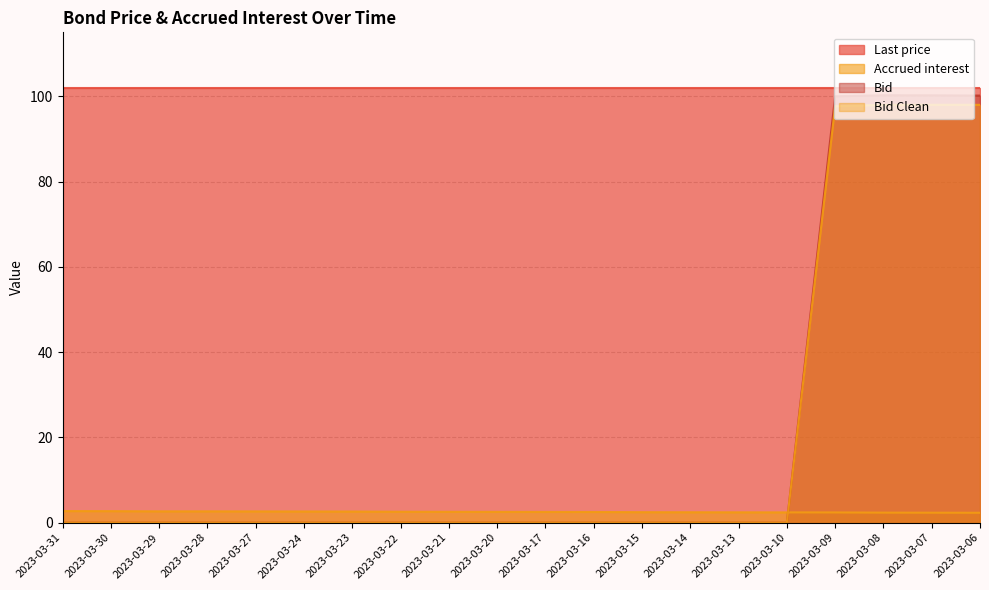

At how many categories does at least one series exceed 22?

4